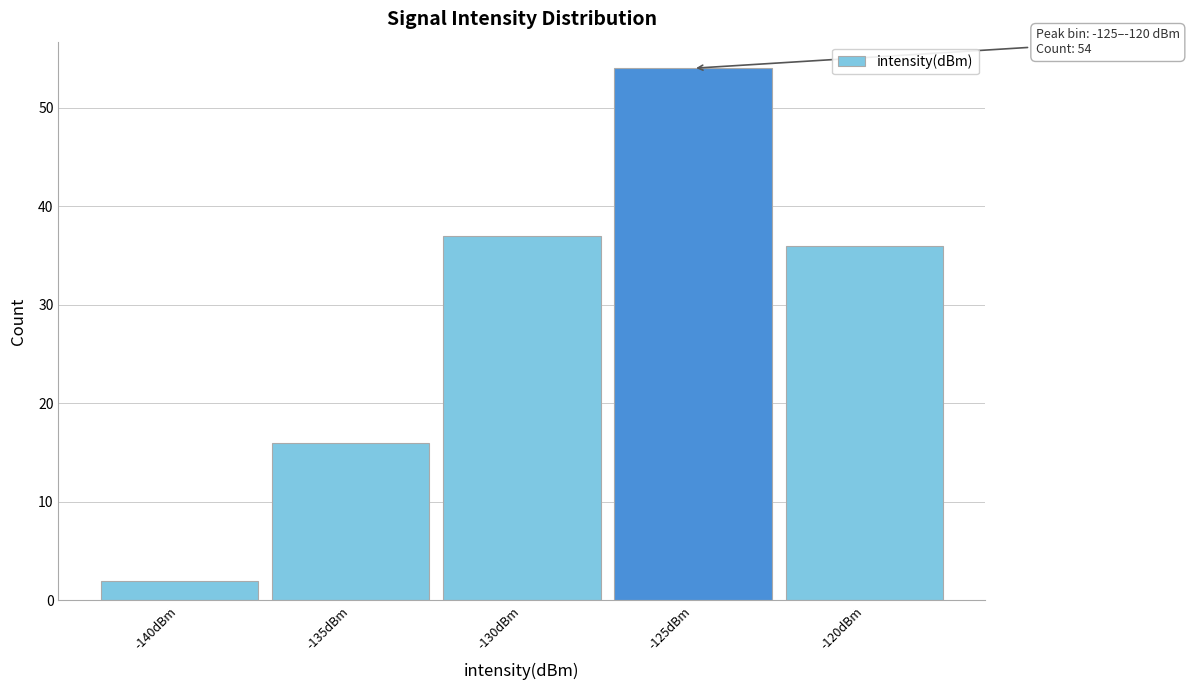

Reading left to right, extract all data points from this chart.

2	16	37	54	36